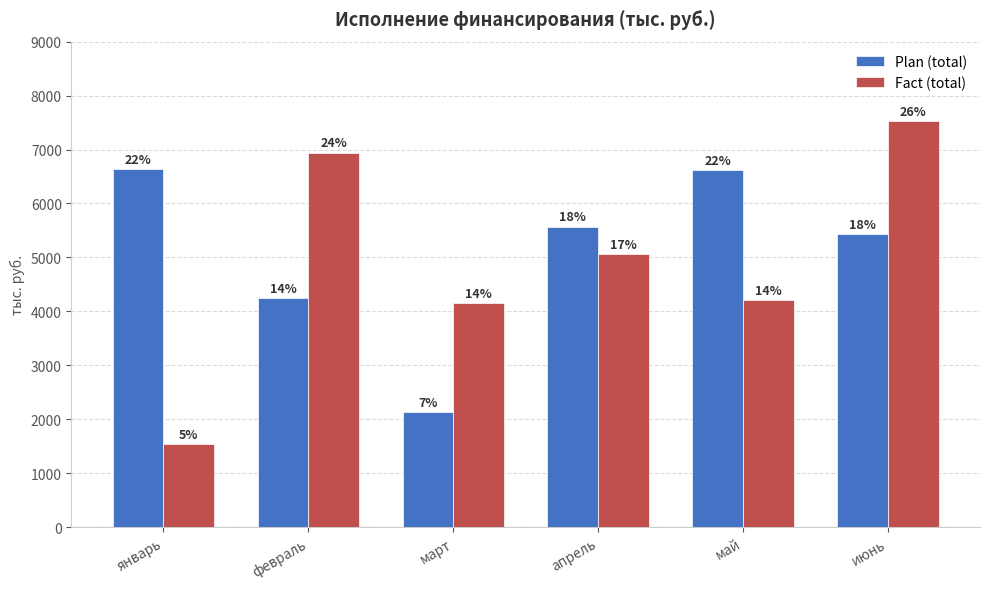

Rank the categories by Fact (total) value from lowest to highest.

январь, март, май, апрель, февраль, июнь